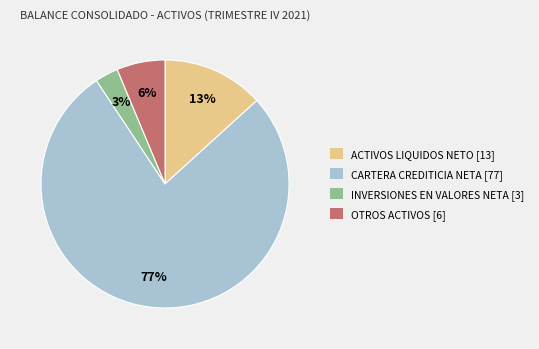

True or false: CARTERA CREDITICIA NETA accounts for 87% of the total.

False